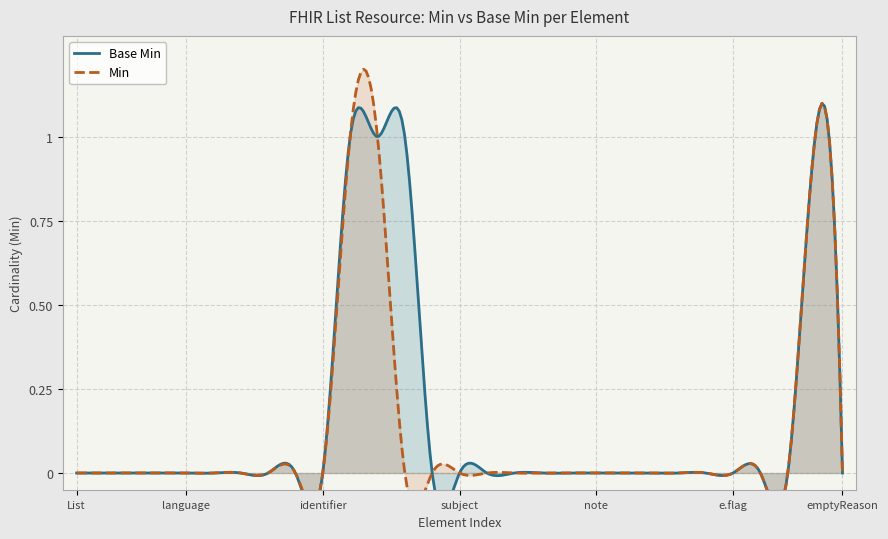

Does the chart display data point markers on the line(s)?

No